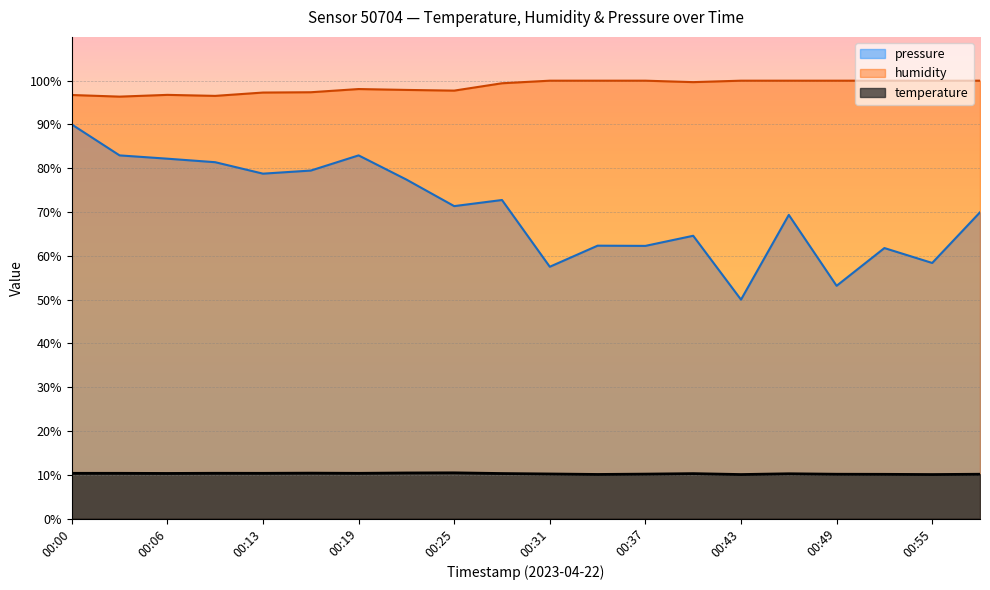

Where is humidity nearest to the value 98?

00:19